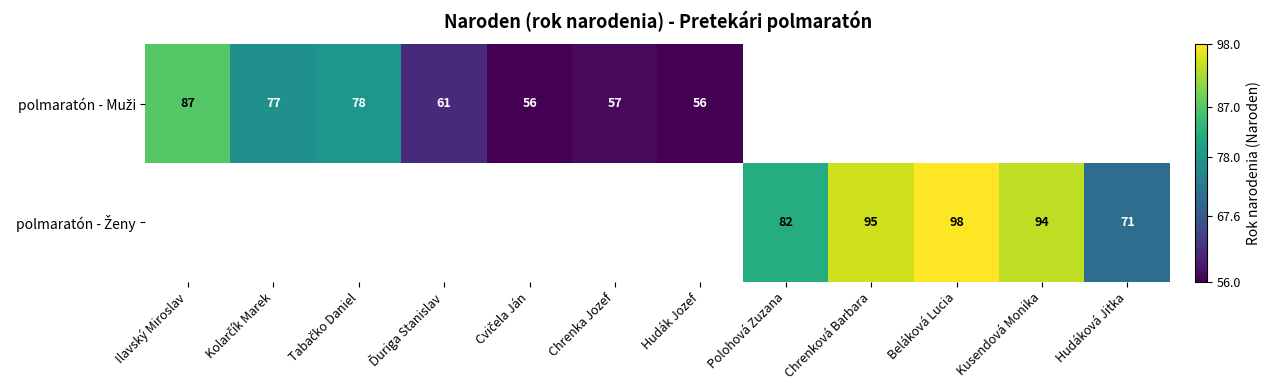

At which label does polmaratón - Muži reach its peak?

Ilavský Miroslav